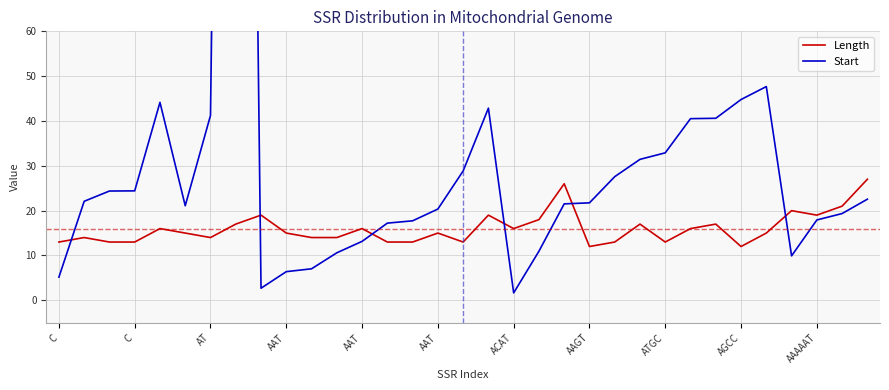

What is the maximum value for Start?

467.0